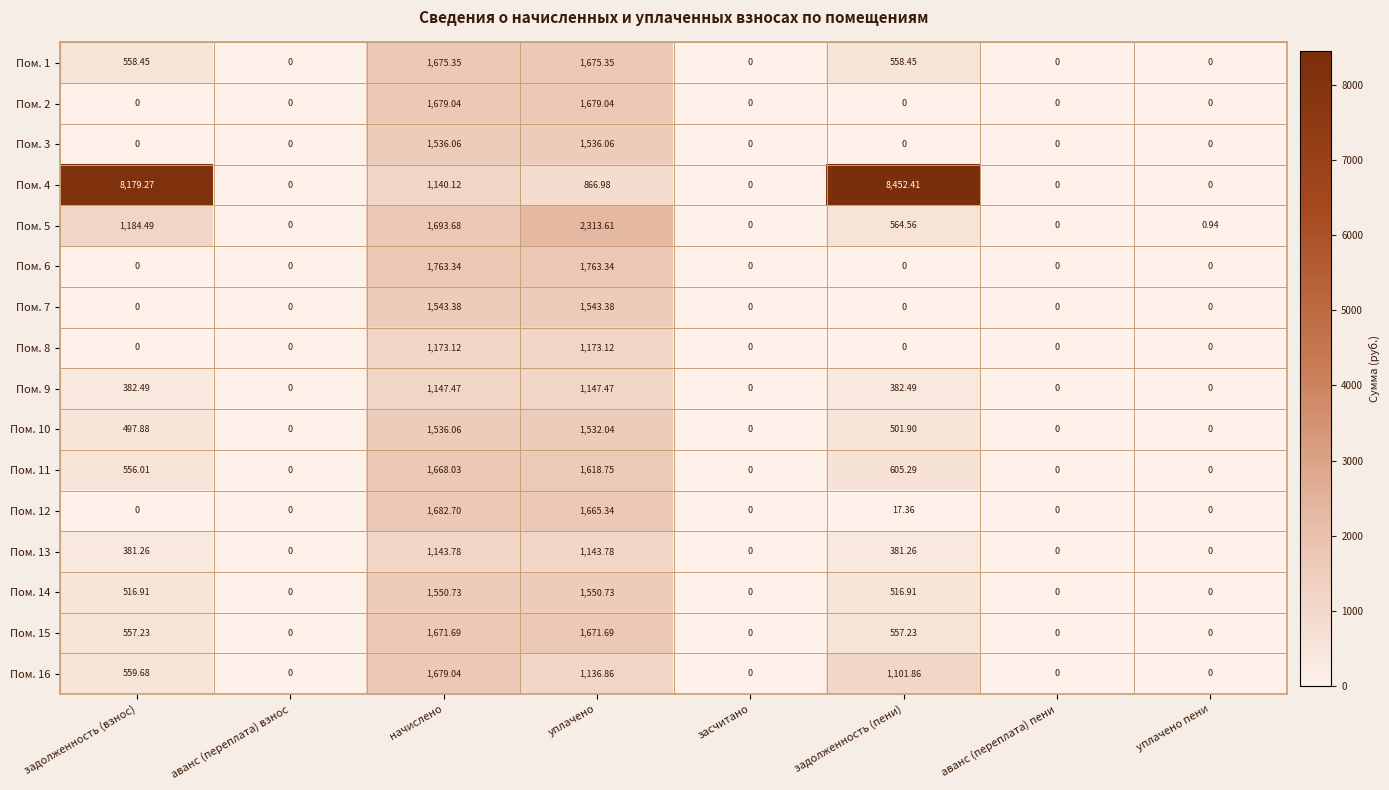

Where does the Пом. 5 series first go above 564?

задолженность (взнос)